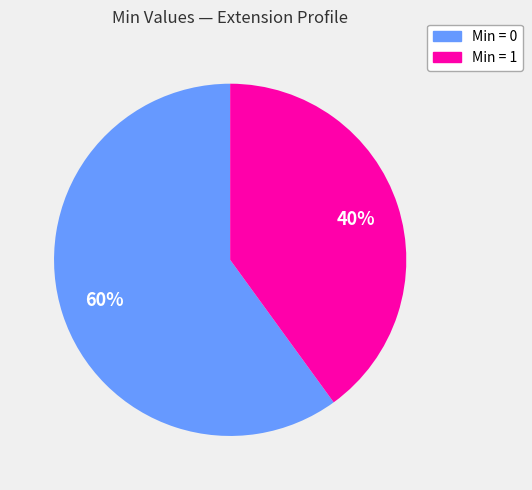

What percentage is the Min = 1 slice, to the nearest percent?

40%